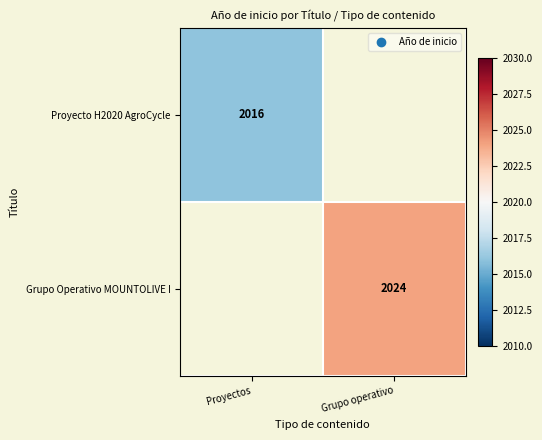

Is the value of Grupo Operativo MOUNTOLIVE I at Grupo operativo greater than the value of Proyecto H2020 AgroCycle at Proyectos?

Yes